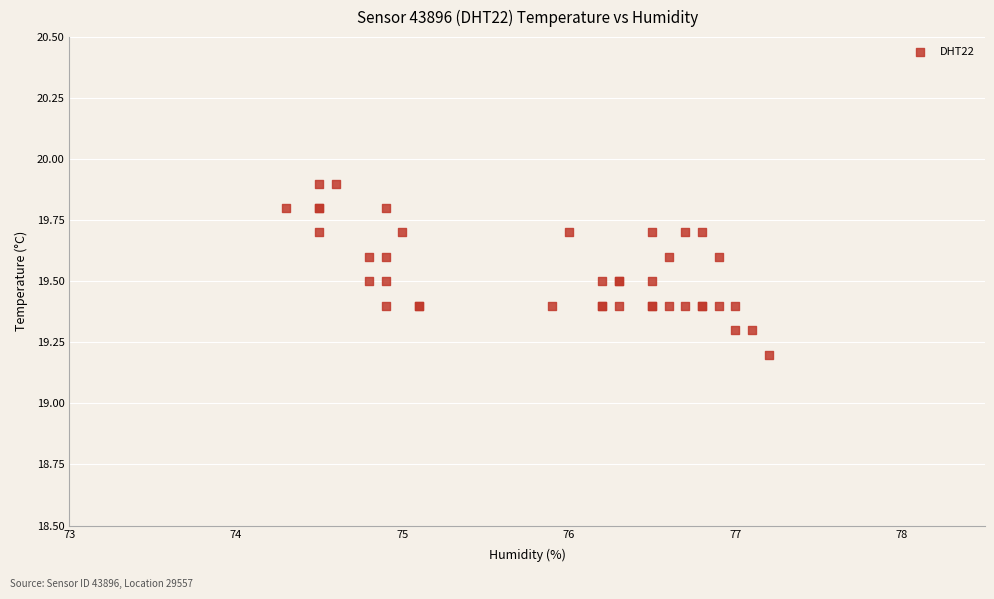

What Y value in the scatter plot is closest to 19?

19.2